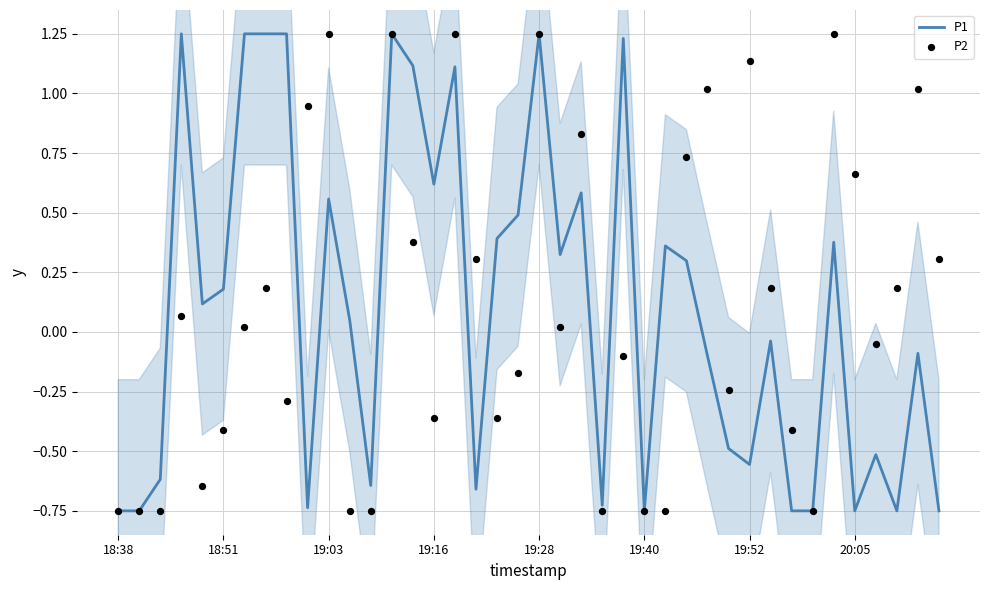

Which series has the largest Y range (max minus min)?

P1